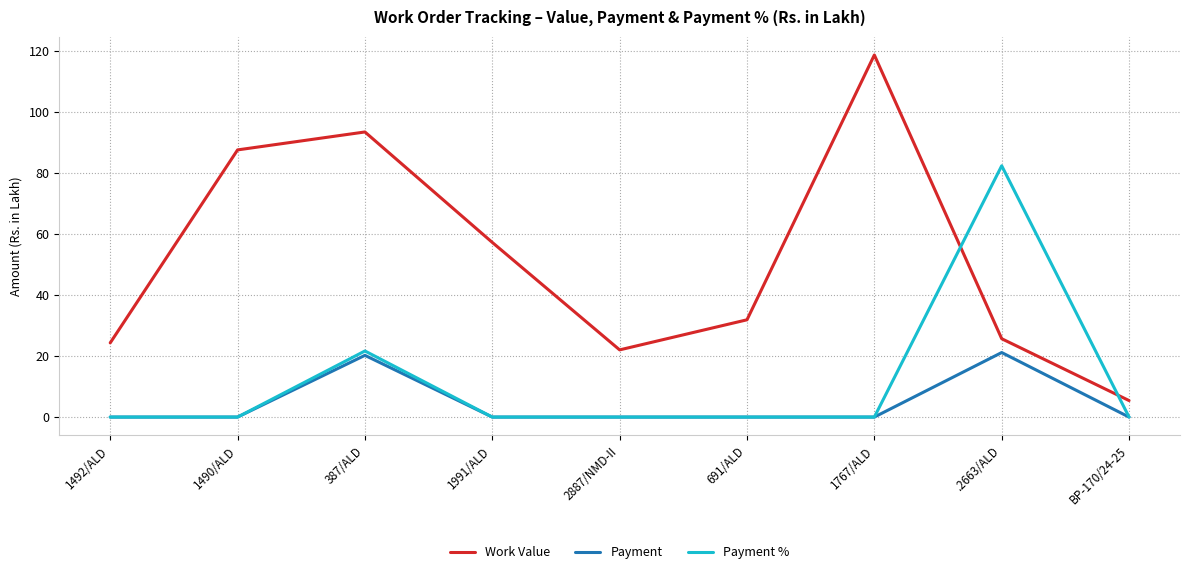

The value of Payment at .2663/ALD is 21.1. True or false?

True